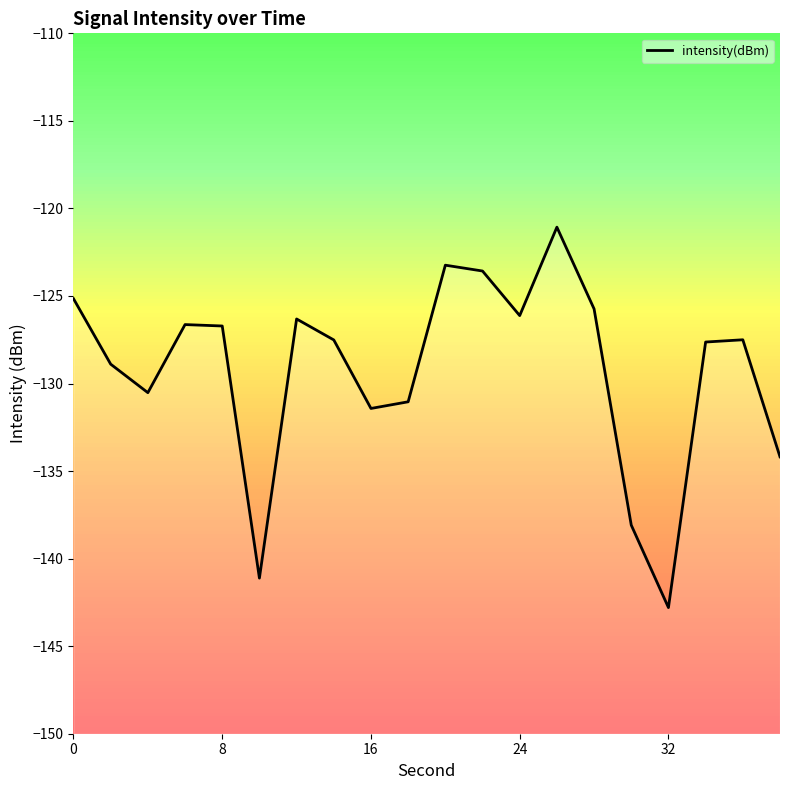

What is the value of the 7th point from the left?

-126.3